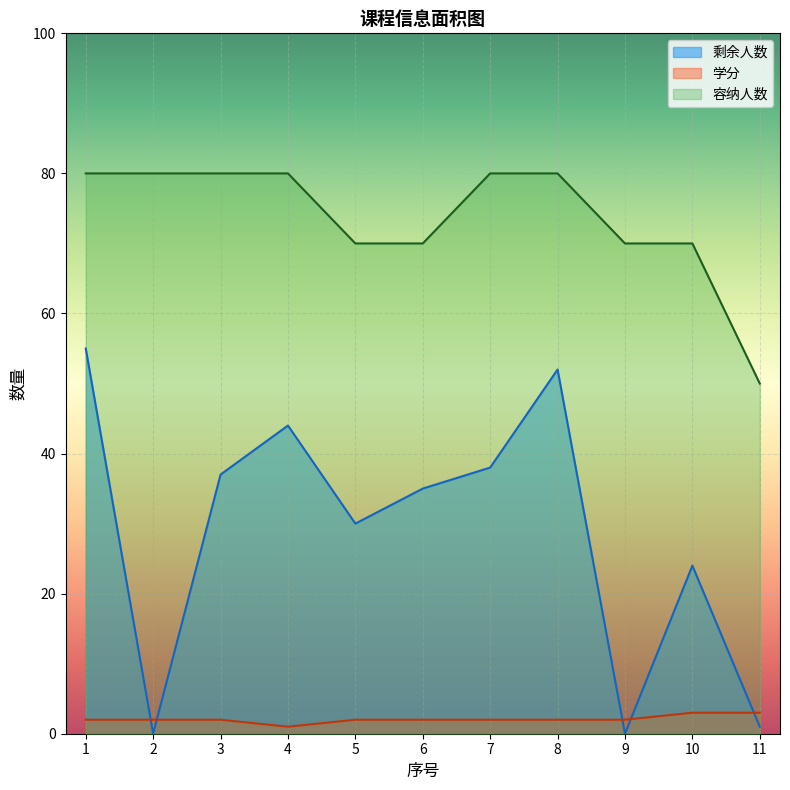

Reading right to left, list all the values displayed in this chart.

剩余人数: 1	24	0	52	38	35	30	44	37	0	55
学分: 3	3	2	2	2	2	2	1	2	2	2
容纳人数: 50	70	70	80	80	70	70	80	80	80	80